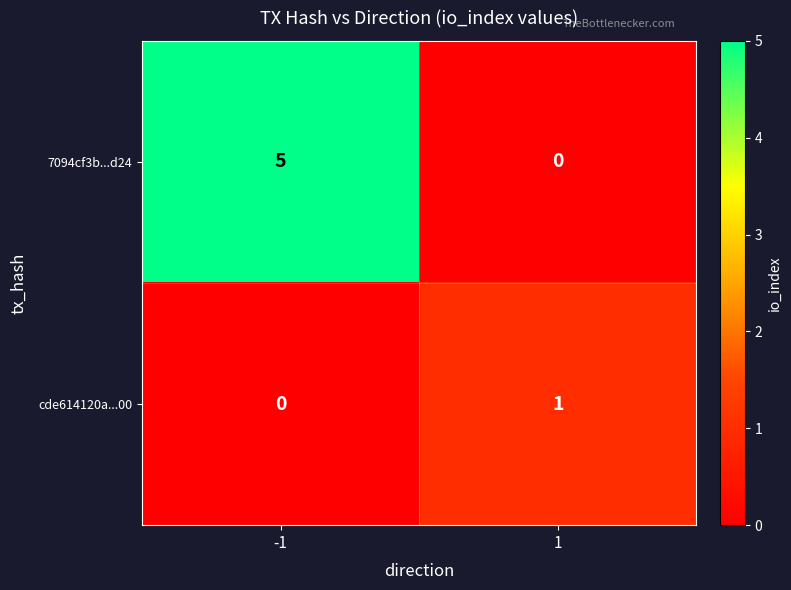

How many series are shown in this chart?

2